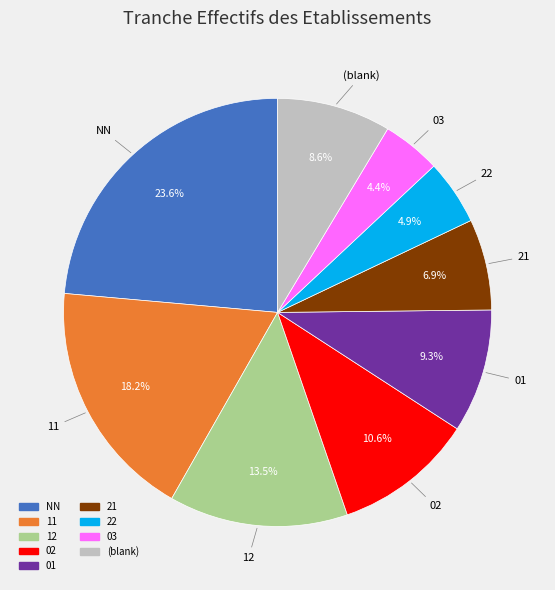

Is there any slice that represents more than half of the pie?

No